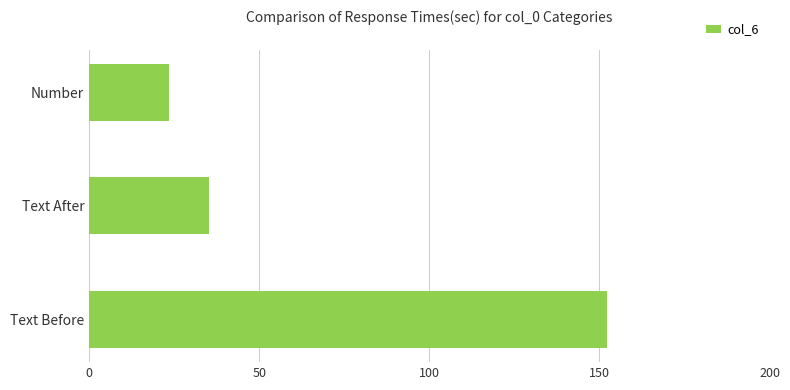

Rank the categories by value from lowest to highest.

Number, Text After, Text Before